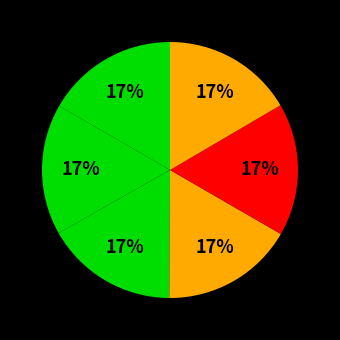

How many segments does this pie chart have?

6